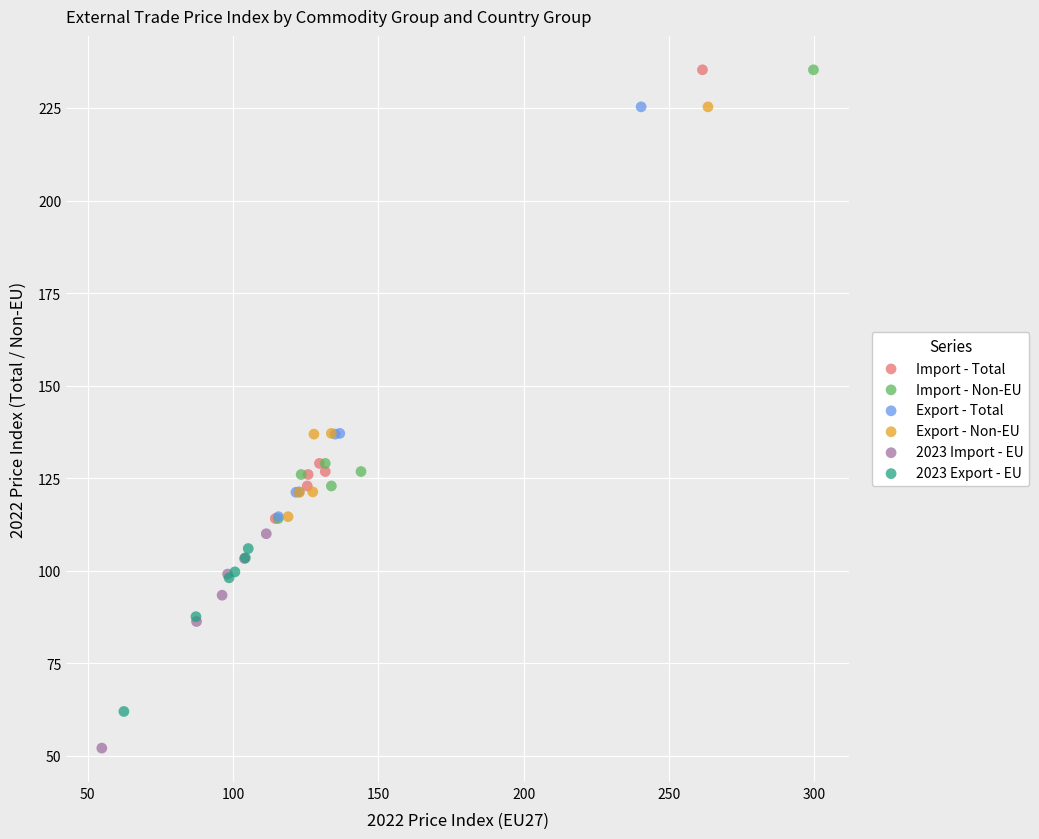

Which series contains the lowest Y value?

2023 Import - EU